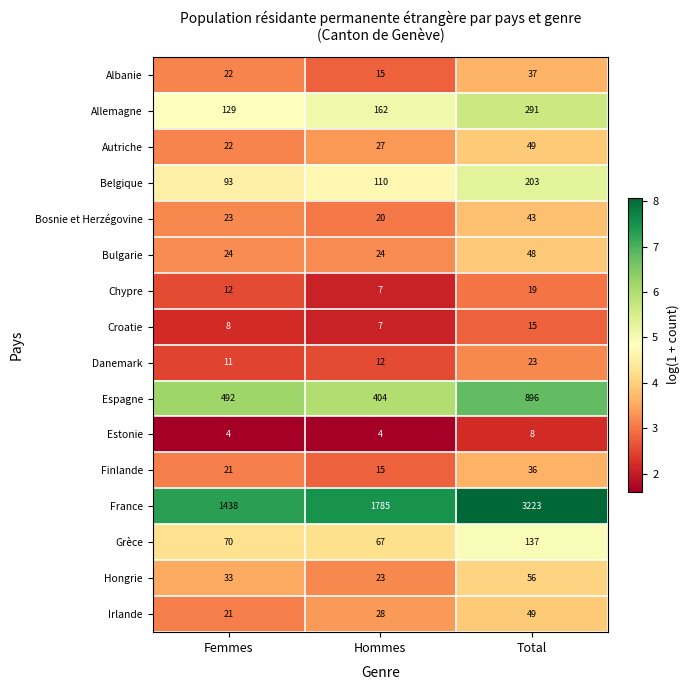

What is the spread (max minus min) of values at Hommes?

1781